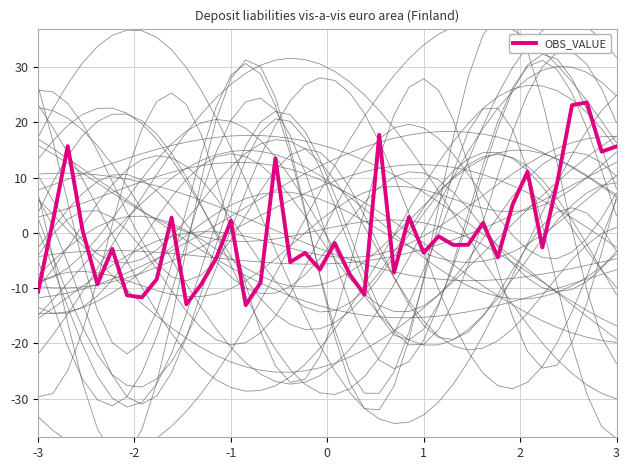

What is the highest value of the OBS_VALUE series?

23.6